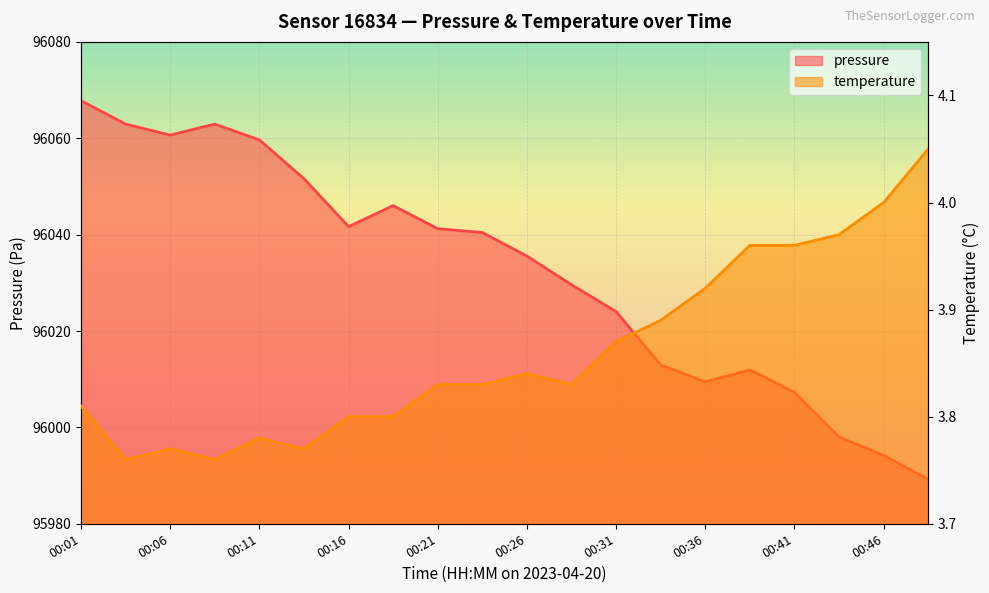

What is the average value of the temperature series?

3.9